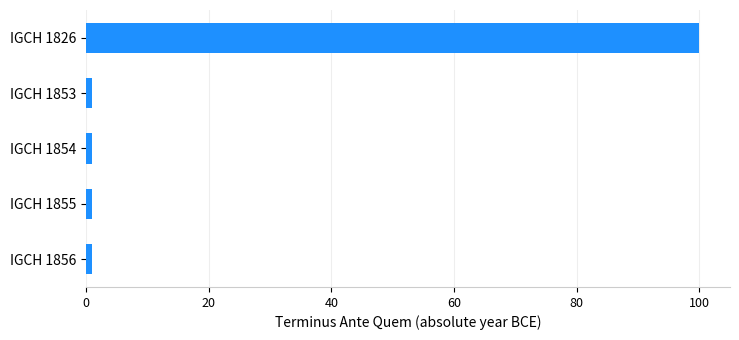

What is the maximum value shown in the chart?

100